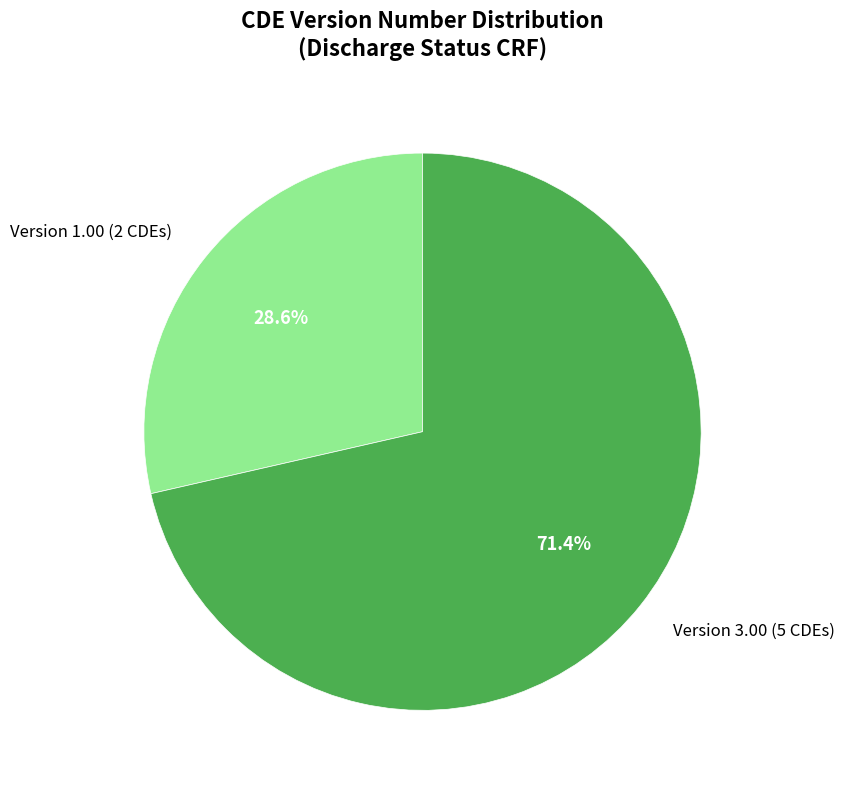

What is the largest slice in the pie chart?

Version 3.00 (5 CDEs)